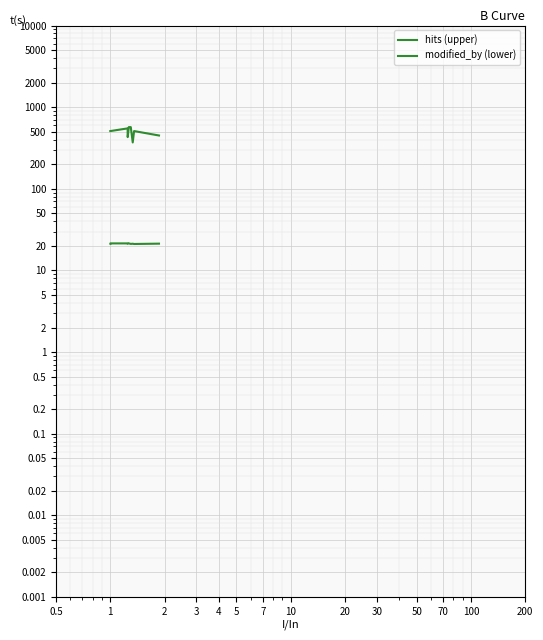

Between 30 and 4, which is larger?

30